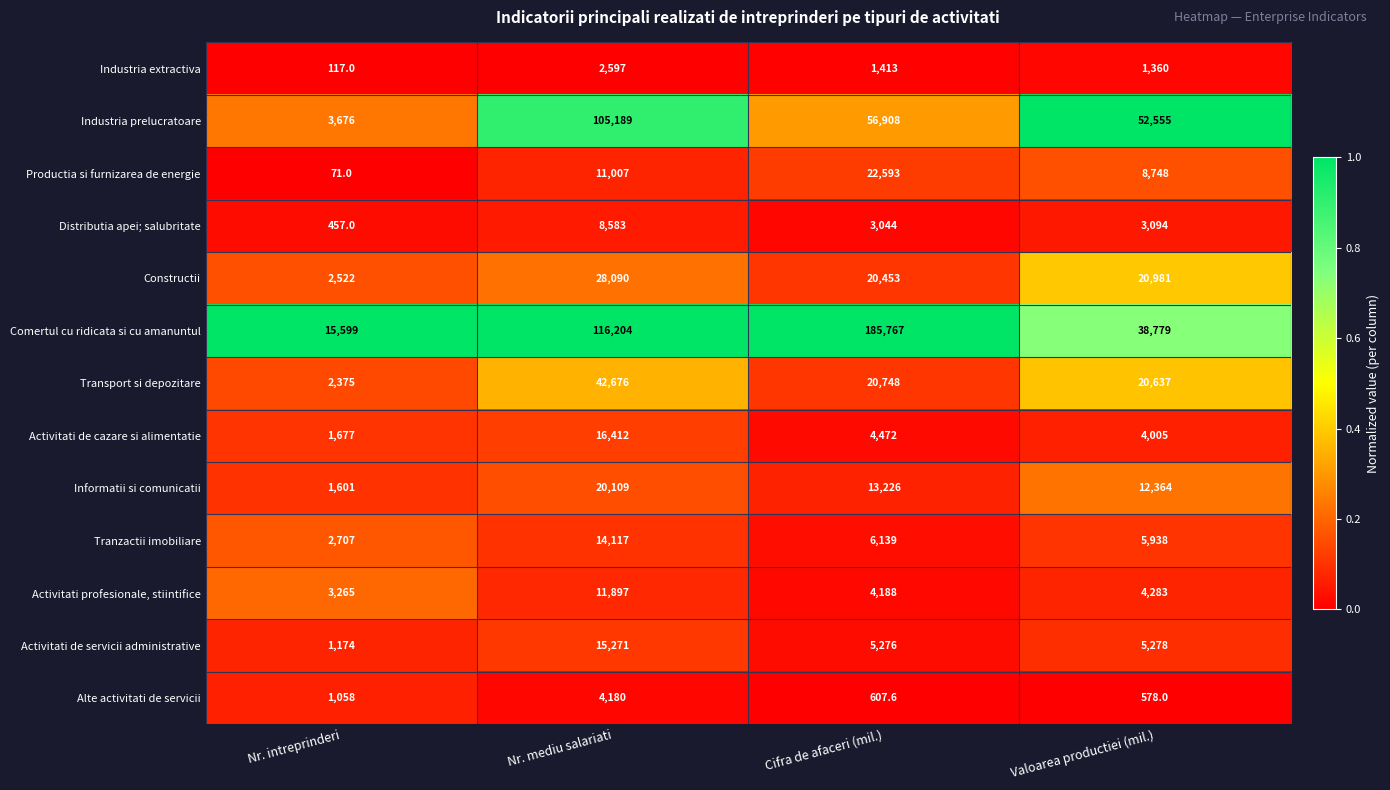

Is it true that Activitati profesionale, stiintifice equals 4188.0 at Cifra de afaceri (mil.)?

True